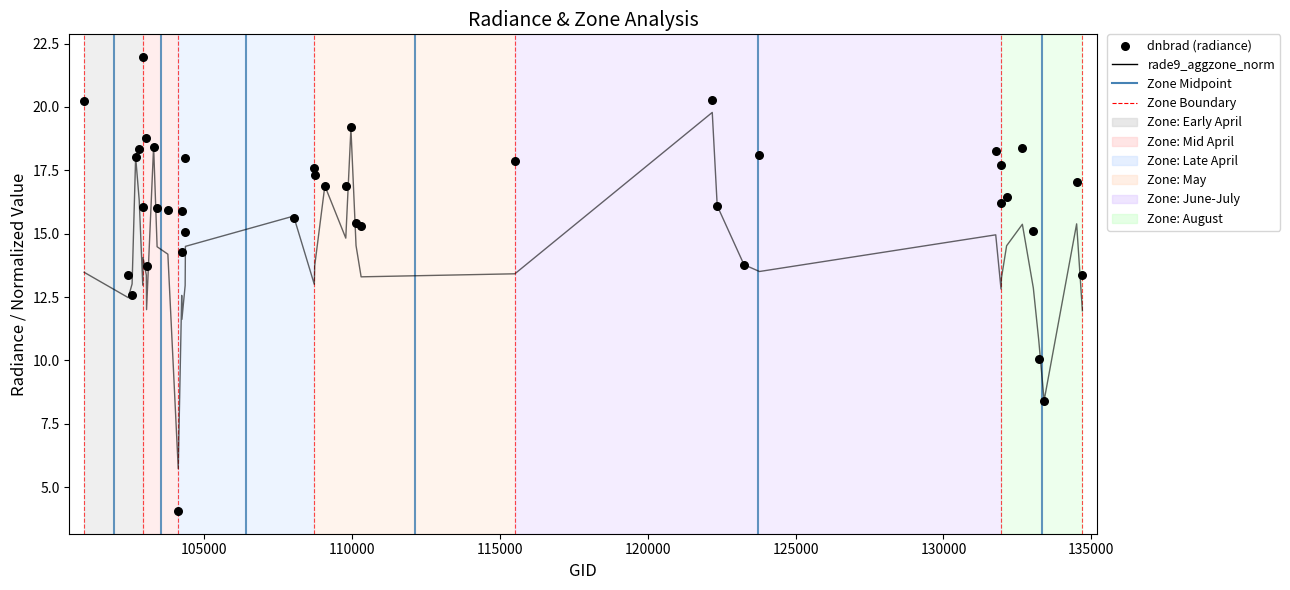

Which series has the largest total across all categories?

dnbrad (radiance)